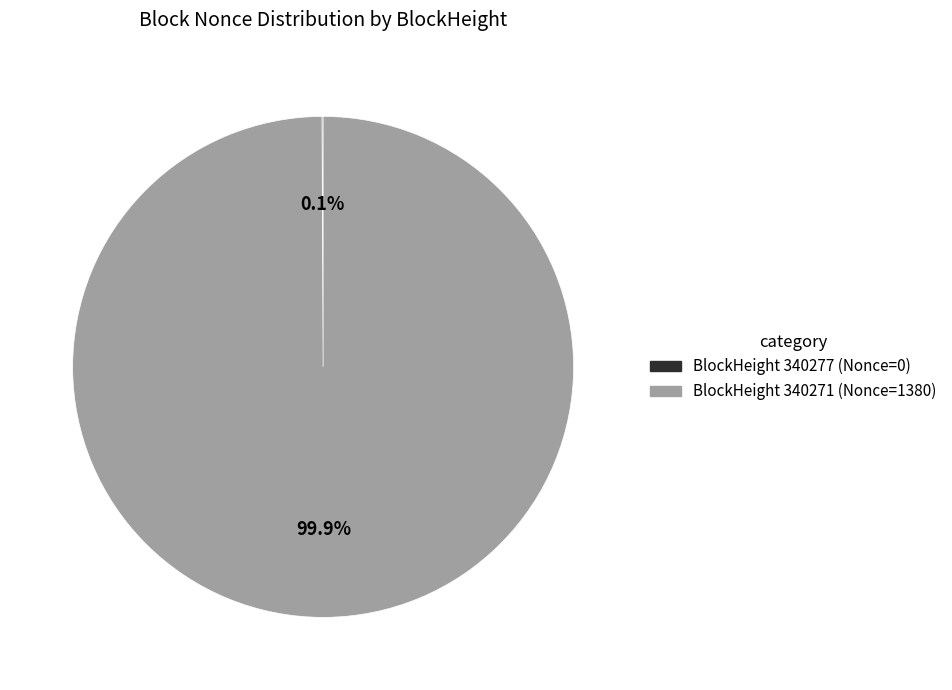

Does any single category account for the majority?

Yes